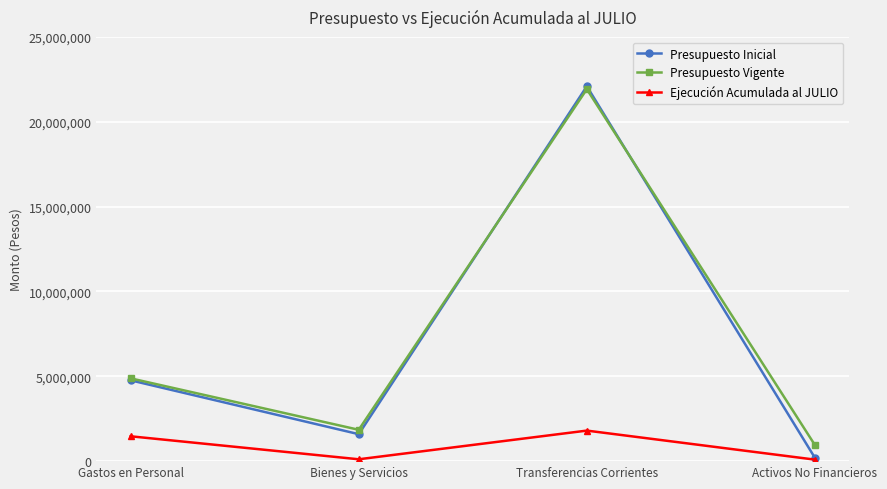

The Ejecución Acumulada al JULIO series shows 674534 at Gastos en Personal. True or false?

False